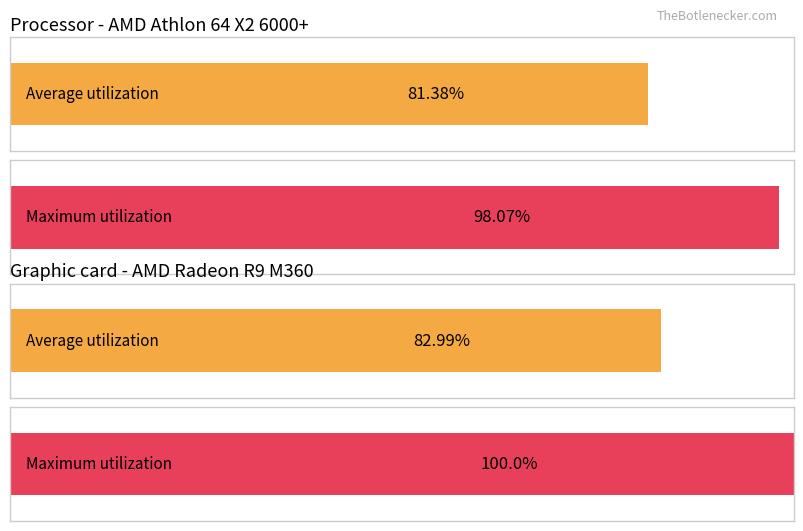

Is the value of Average utilization at 13 greater than the value of Maximum utilization at 1?

No